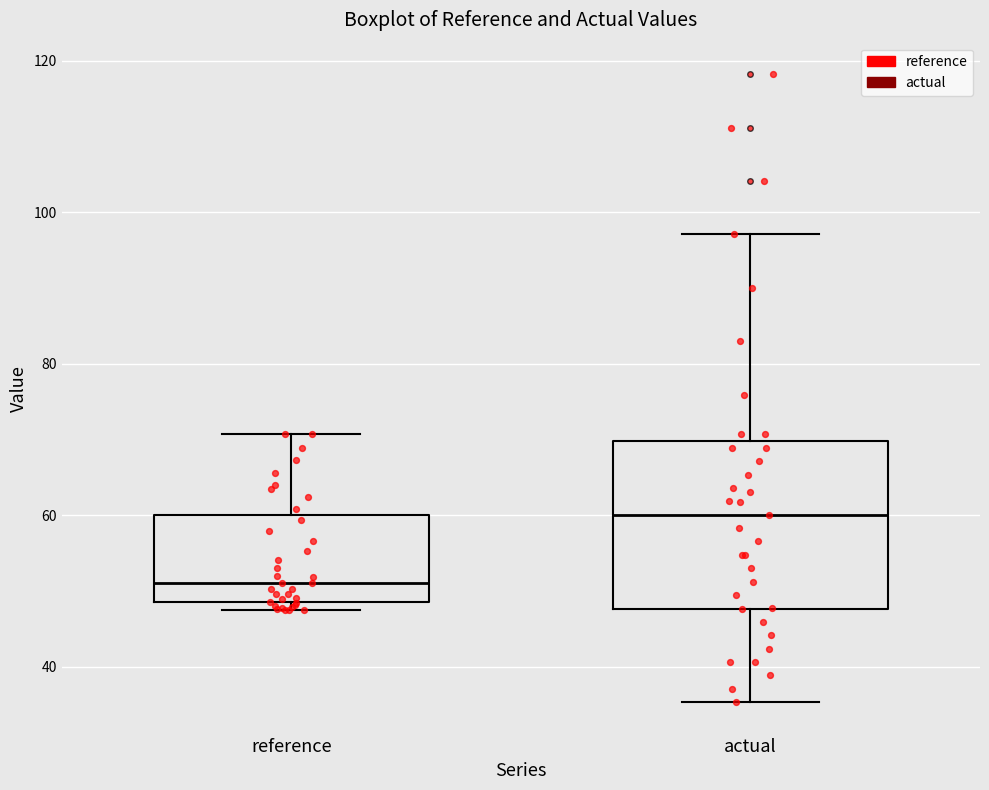

Reading left to right, read every box against the y-axis: the position of its median line, the range the box covers, and the ends of its whiskers. The values are not printed on the chart, so give them approximately, as read against the axis.

reference: median 52, box 48 to 60, whiskers 48 (just below the box's lower edge) to 70
actual: median 60, box 48 to 70, whiskers 36 to 98